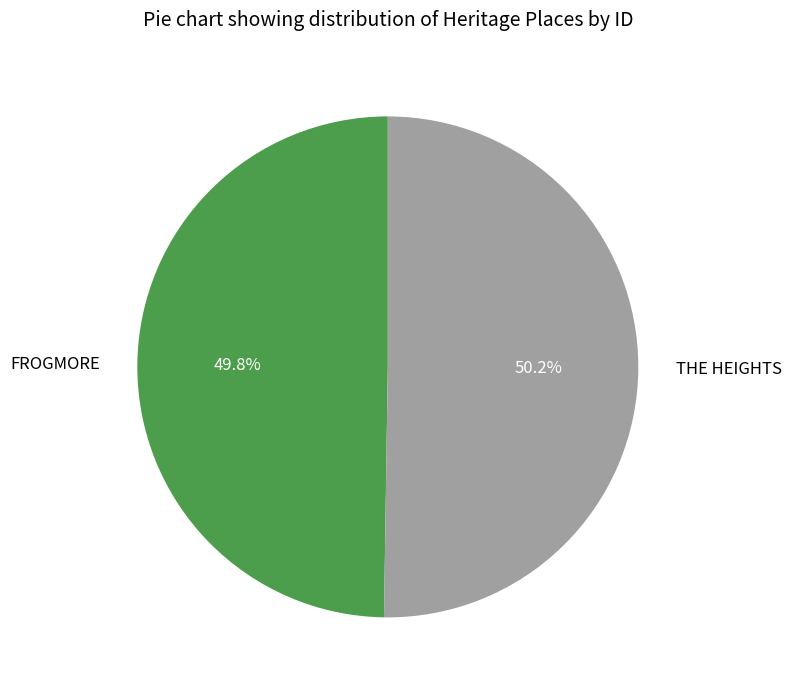

How many segments does this pie chart have?

2